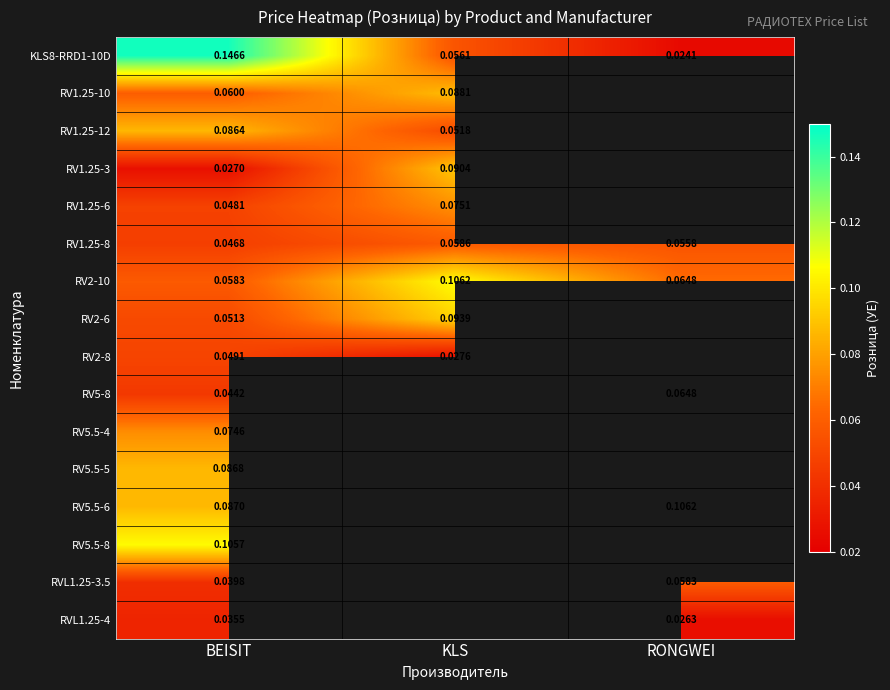

At which label does RV1.25-8 reach its minimum?

BEISIT